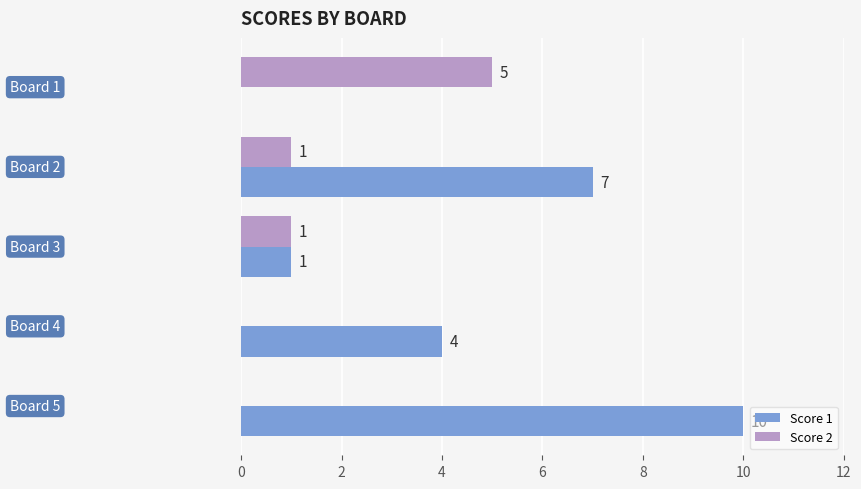

How many Score 2 values are between 0 and 1?

4